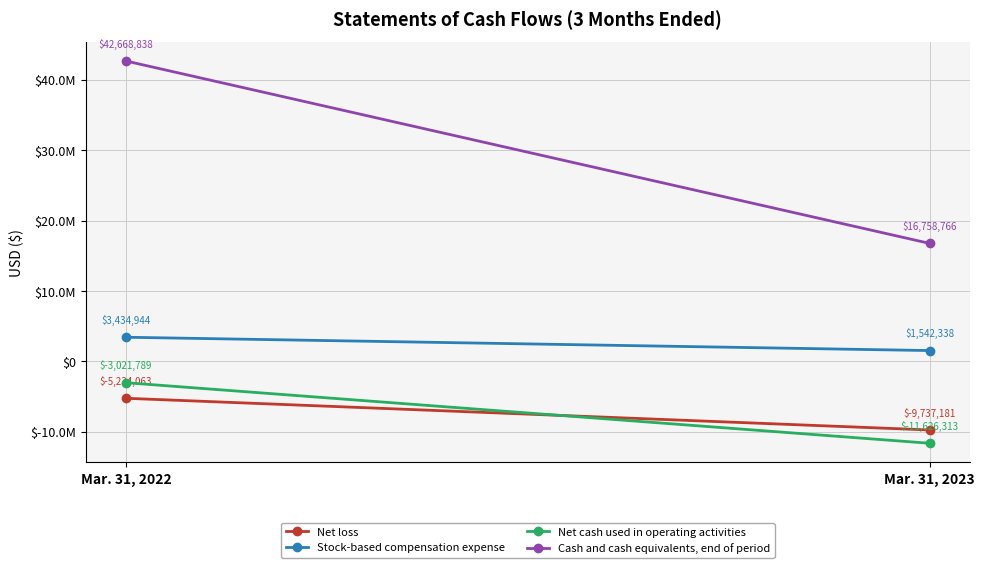

What is the difference between the maximum and minimum values in the Stock-based compensation expense series?

1892606